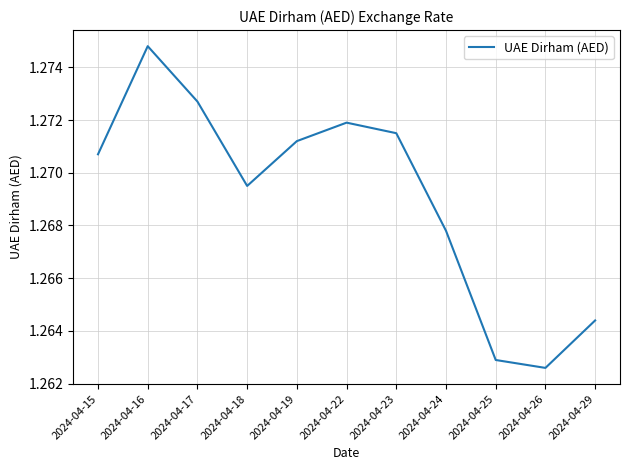

What is the sum of the values at 2024-04-25 and 2024-04-18?

2.5